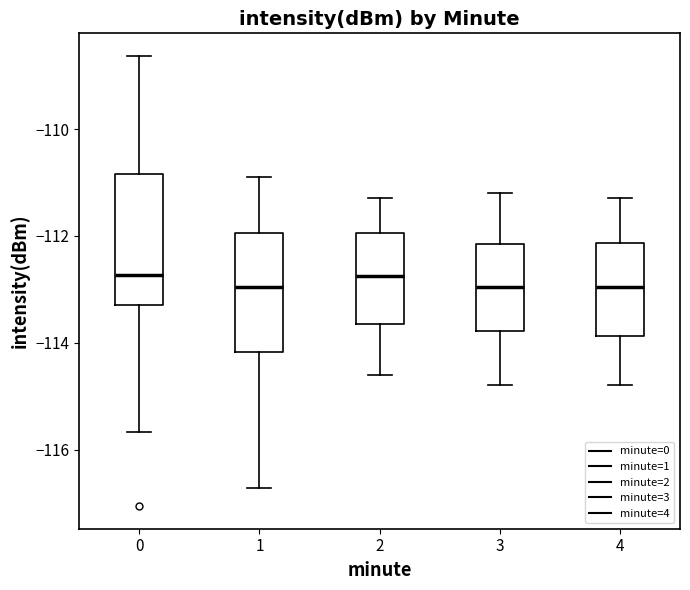

Reading left to right, read every box against the y-axis: the position of its median line, the range the box covers, and the ends of its whiskers. The values are not printed on the chart, so give them approximately, as read against the axis.

0: median -112.8, box -113.2 to -110.8, whiskers -115.6 to -108.6
1: median -113.0, box -114.2 to -112.0, whiskers -116.8 to -110.8
2: median -112.8, box -113.6 to -112.0, whiskers -114.6 to -111.2
3: median -113.0, box -113.8 to -112.2, whiskers -114.8 to -111.2
4: median -113.0, box -113.8 to -112.2, whiskers -114.8 to -111.2